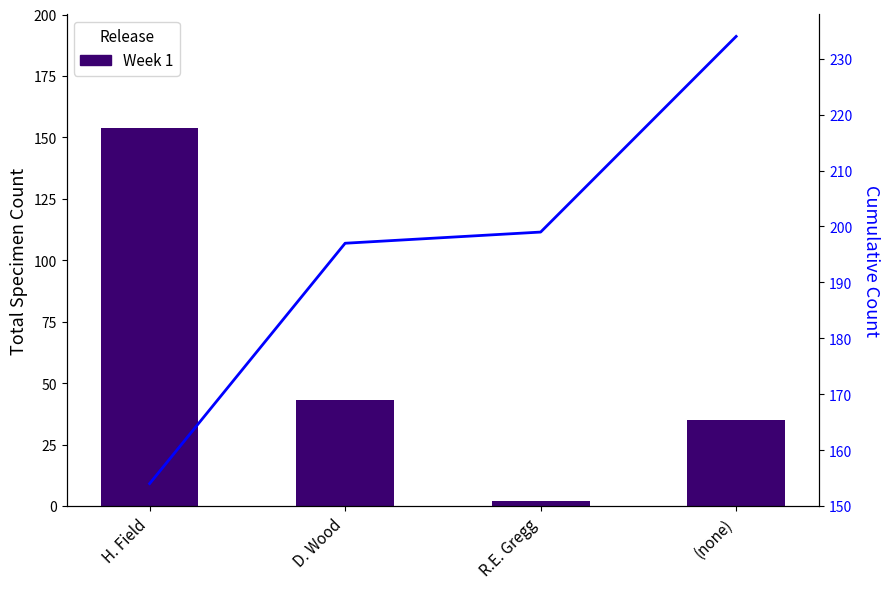

What is the sum of all Cumulative Count values?

784